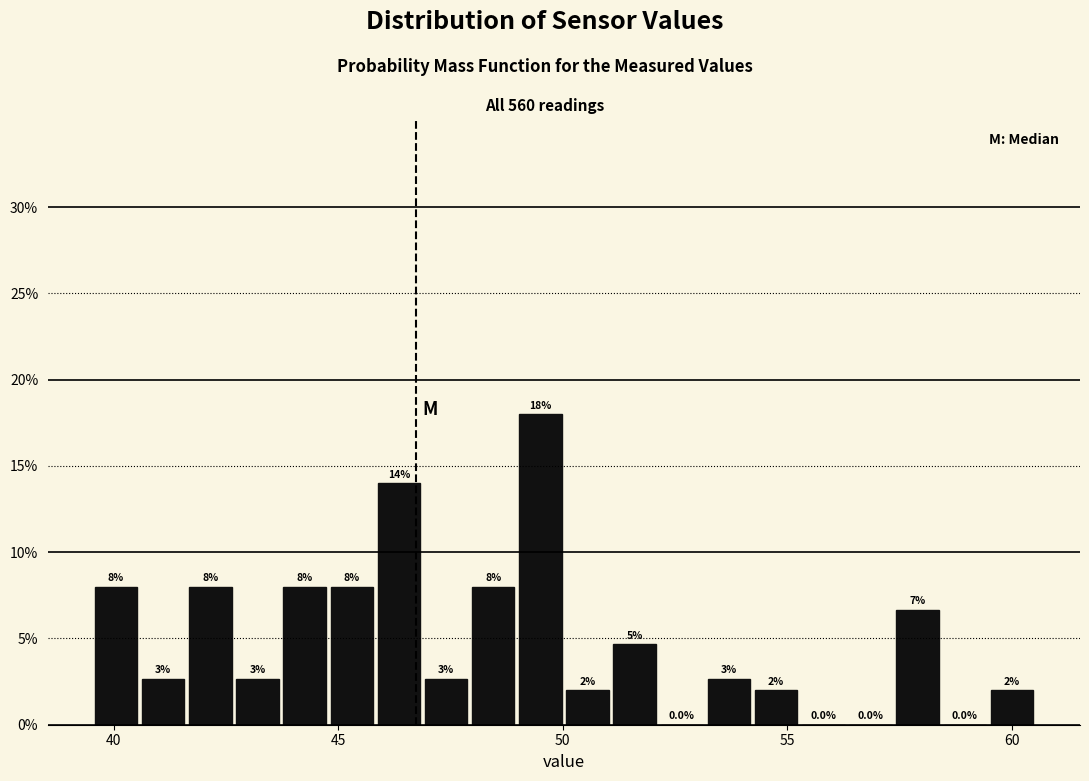

Around what value on the x-axis is the tallest bar? Give the approximate position of its centre, as read against the axis.

49.5